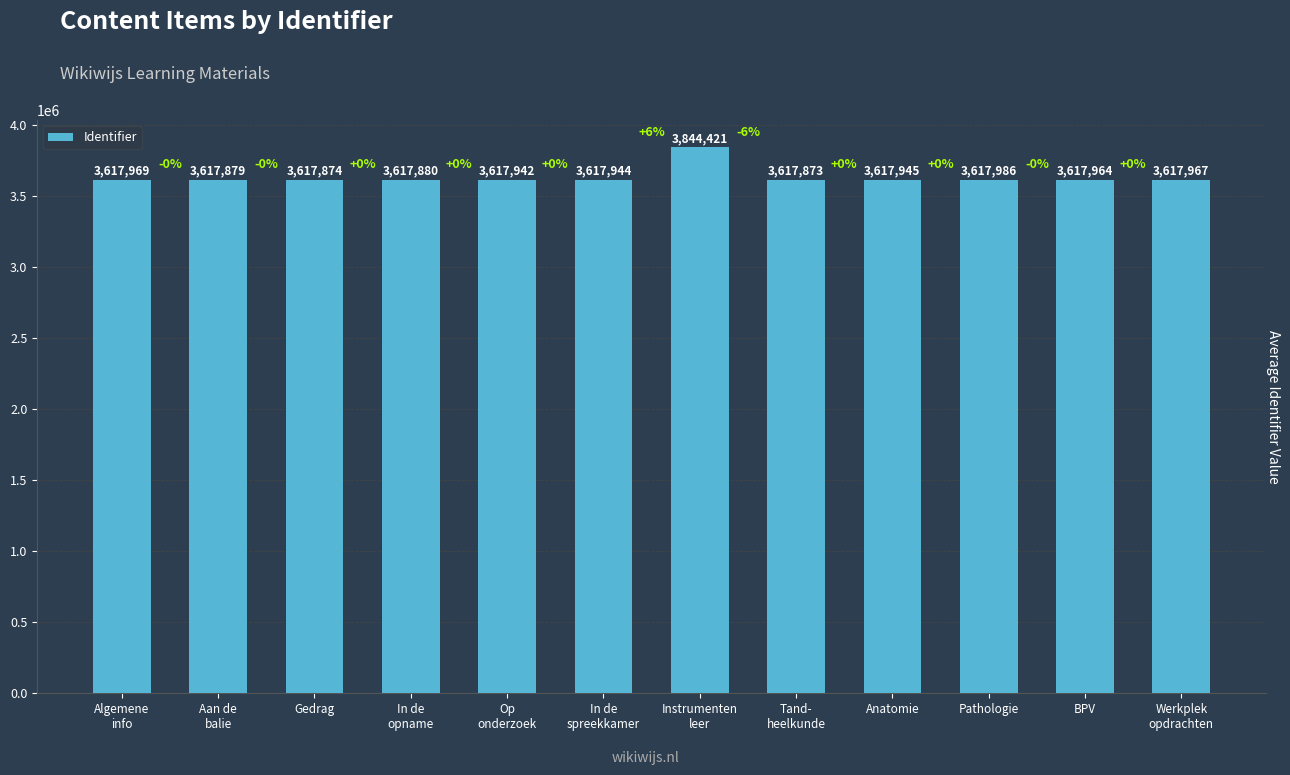

Rank the categories by value from lowest to highest.

Tand-
heelkunde, Gedrag, Aan de
balie, In de
opname, Op
onderzoek, In de
spreekkamer, Anatomie, BPV, Werkplek
opdrachten, Algemene
info, Pathologie, Instrumenten
leer